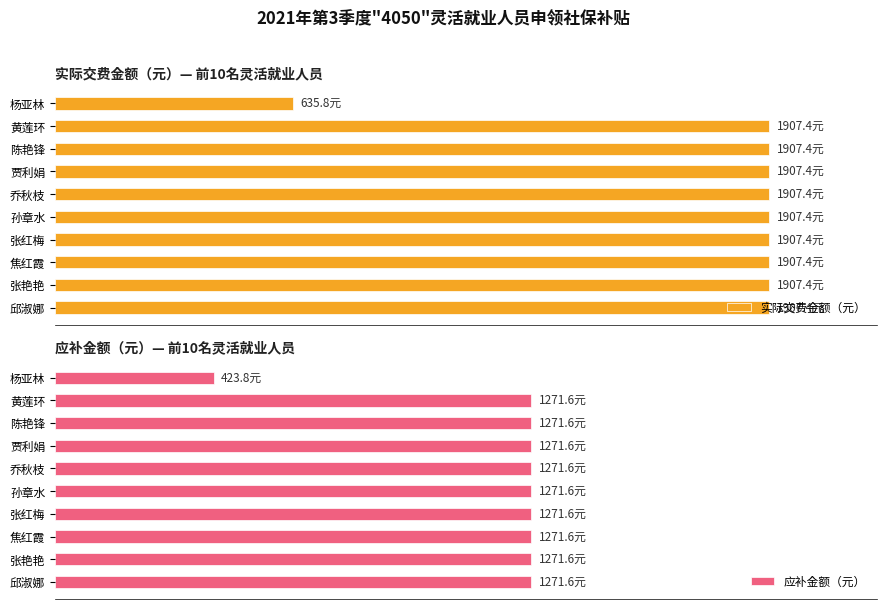

How many groups of bars are there?

10